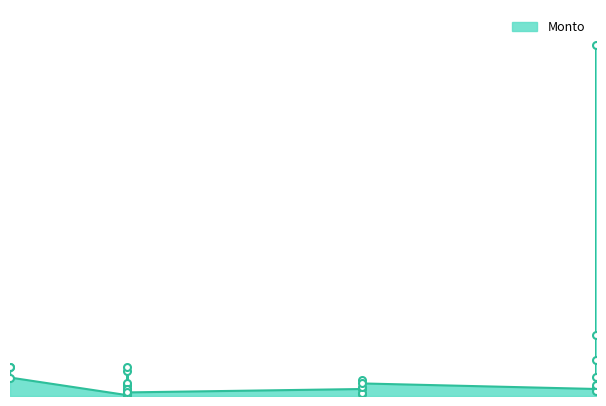

What is the maximum value shown in the chart?

176000.0